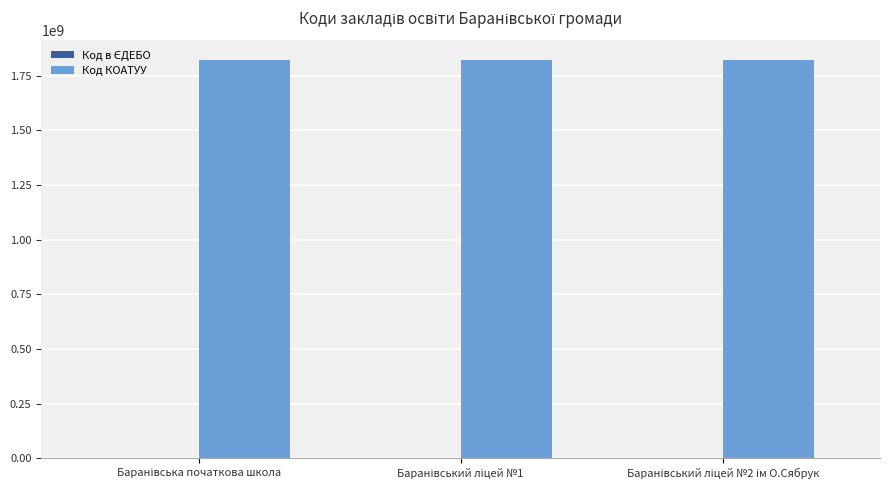

What is the maximum value for Код КОАТУУ?

1820610100